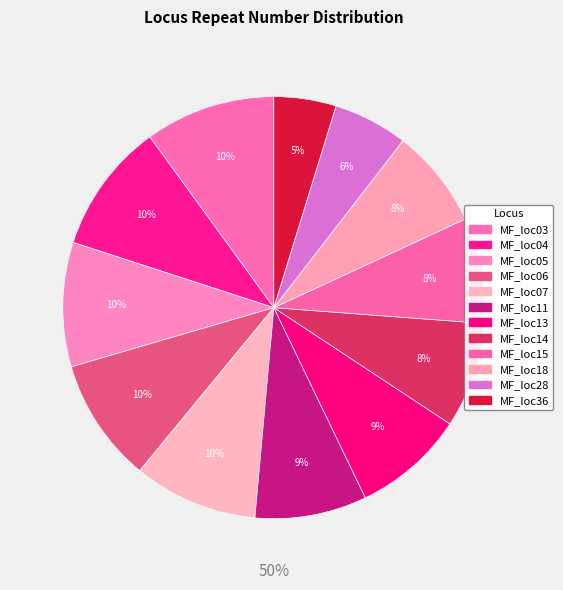

Approximately how many times larger is the value at MF_loc14 compared to MF_loc36?

1.7